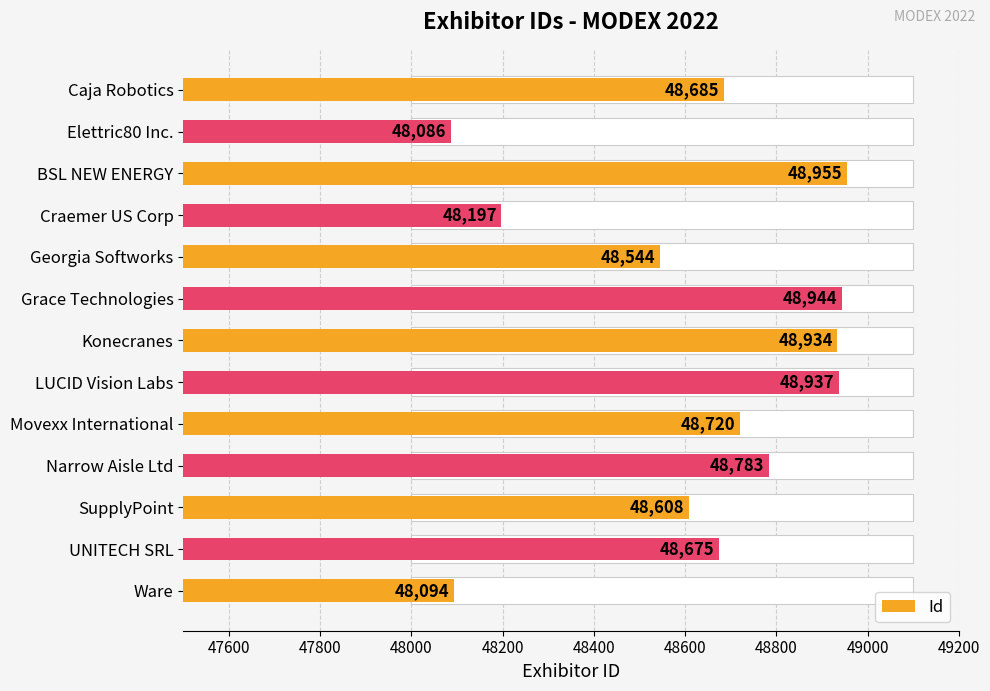

What position from the left is UNITECH SRL?

12